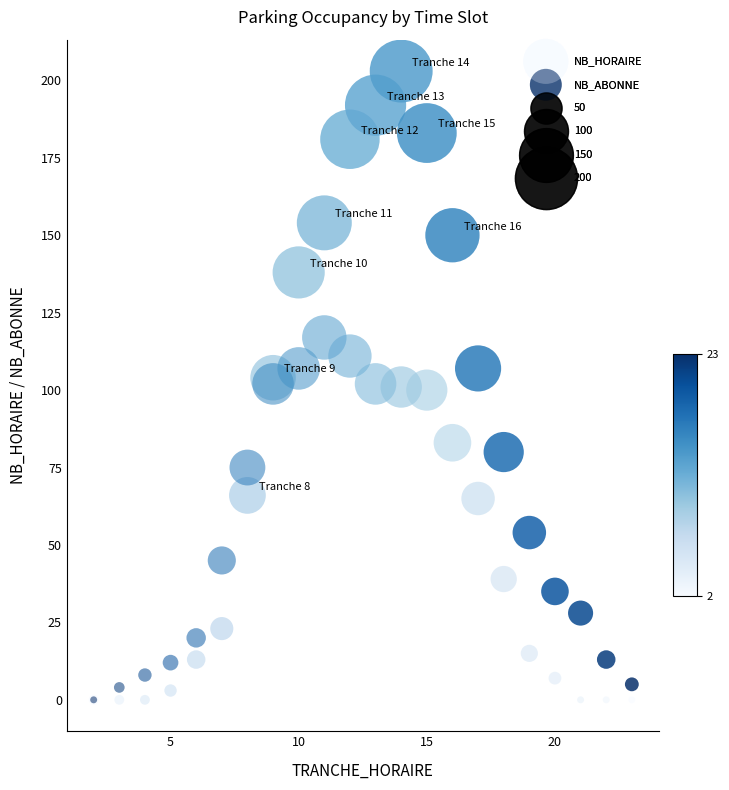

In the NB_ABONNE series, what Y value is closest to 58?

65